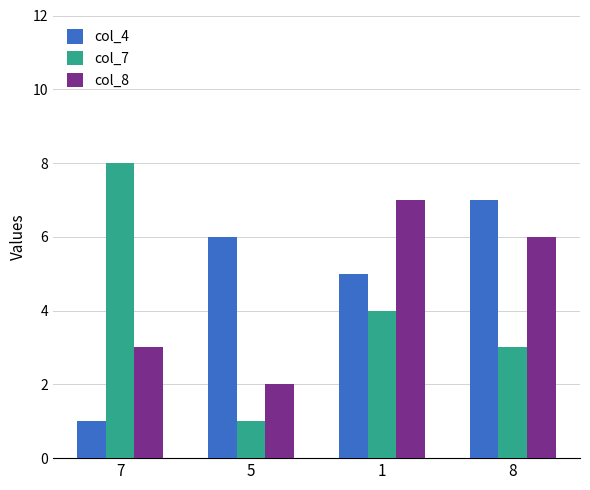

What is the difference between the second highest and minimum values in the col_7 series?

3